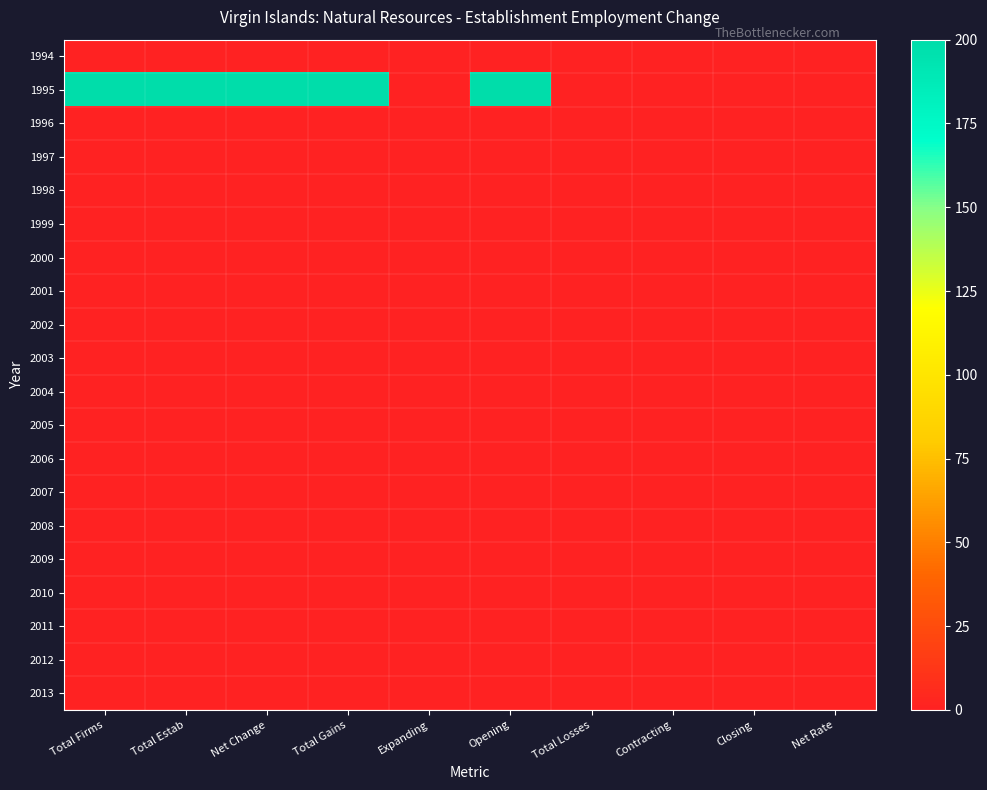

What is the difference between the highest and lowest values at Net Change?

200